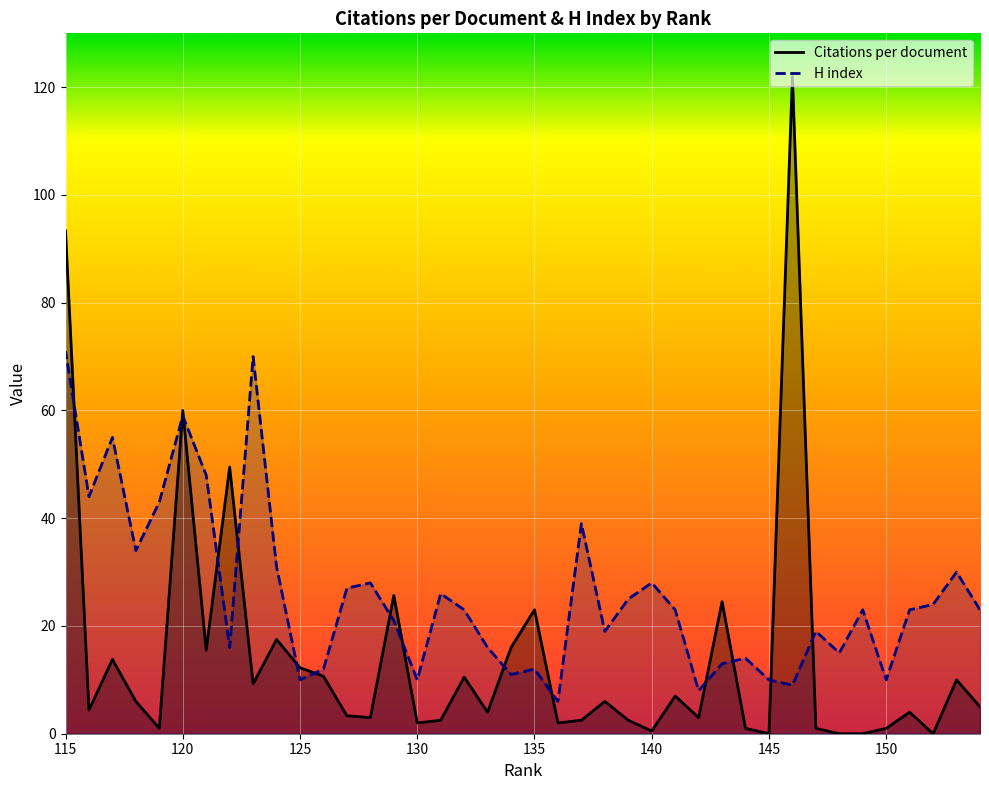

Reading left to right, transcribe all the data shown in this chart.

Citations per document: 154=5.0	153=10.0	152=0.0	151=4.0	150=1.0	149=0.0	148=0.0	147=1.0	146=122.0	145=0.0	144=1.0	143=24.5	142=3.0	141=7.0	140=0.5	139=2.5	138=6.0	137=2.5	136=2.0	135=23.0	134=16.0	133=4.0	132=10.5	131=2.5	130=2.0	129=25.7	128=3.0	127=3.3	126=10.7	125=12.2	124=17.5	123=9.2	122=49.5	121=15.5	120=60.0	119=1.0	118=6.0	117=13.8	116=4.4	115=93.3
H index: 154=23.0	153=30.0	152=24.0	151=23.0	150=10.0	149=23.0	148=15.0	147=19.0	146=9.0	145=10.0	144=14.0	143=13.0	142=8.0	141=23.0	140=28.0	139=25.0	138=19.0	137=39.0	136=6.0	135=12.0	134=11.0	133=16.0	132=23.0	131=26.0	130=10.0	129=21.0	128=28.0	127=27.0	126=12.0	125=10.0	124=31.0	123=70.0	122=16.0	121=48.0	120=59.0	119=43.0	118=34.0	117=55.0	116=44.0	115=71.0